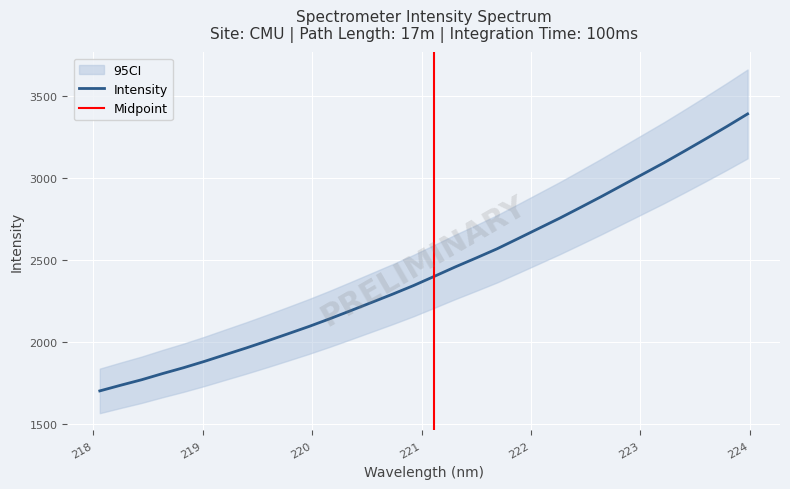

Between 221.6902 and 223.9802, which is larger?

223.9802